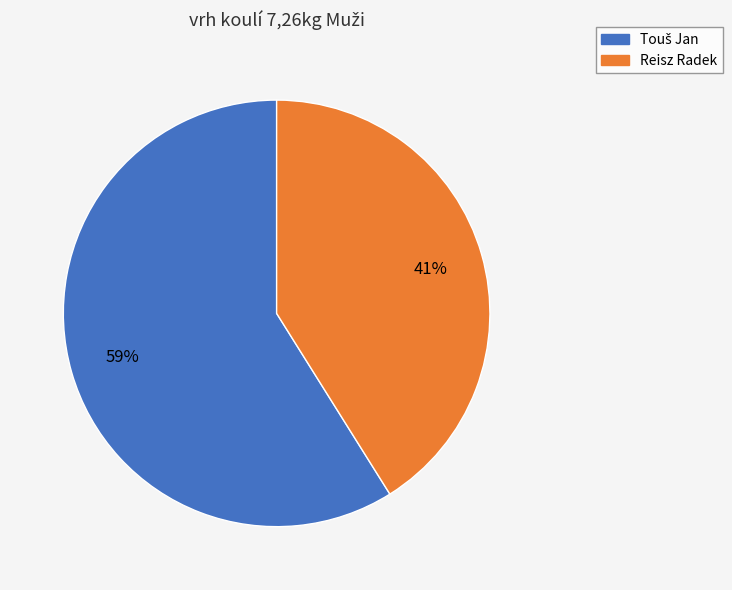

To the nearest percent, what portion does Reisz Radek represent?

41%